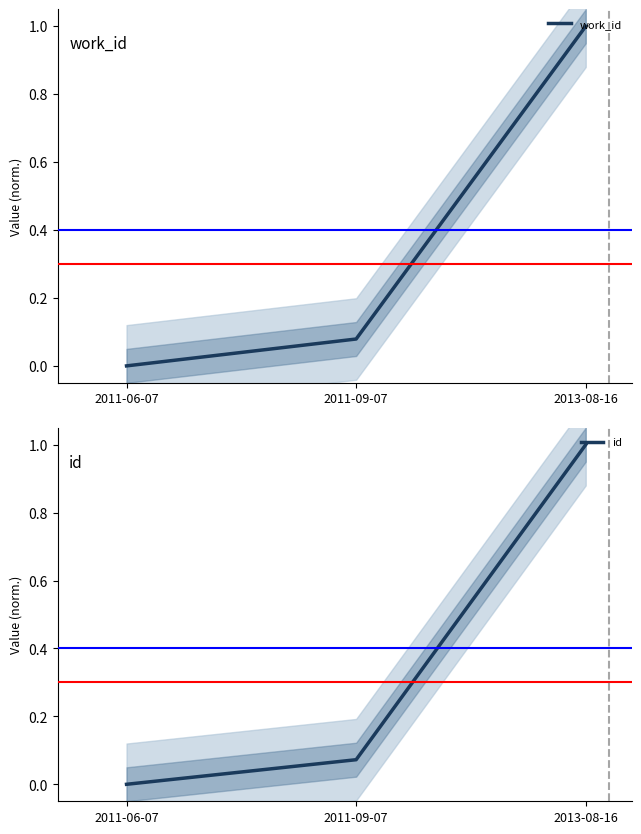

What is the label of the 1st point from the left?

2011-06-07